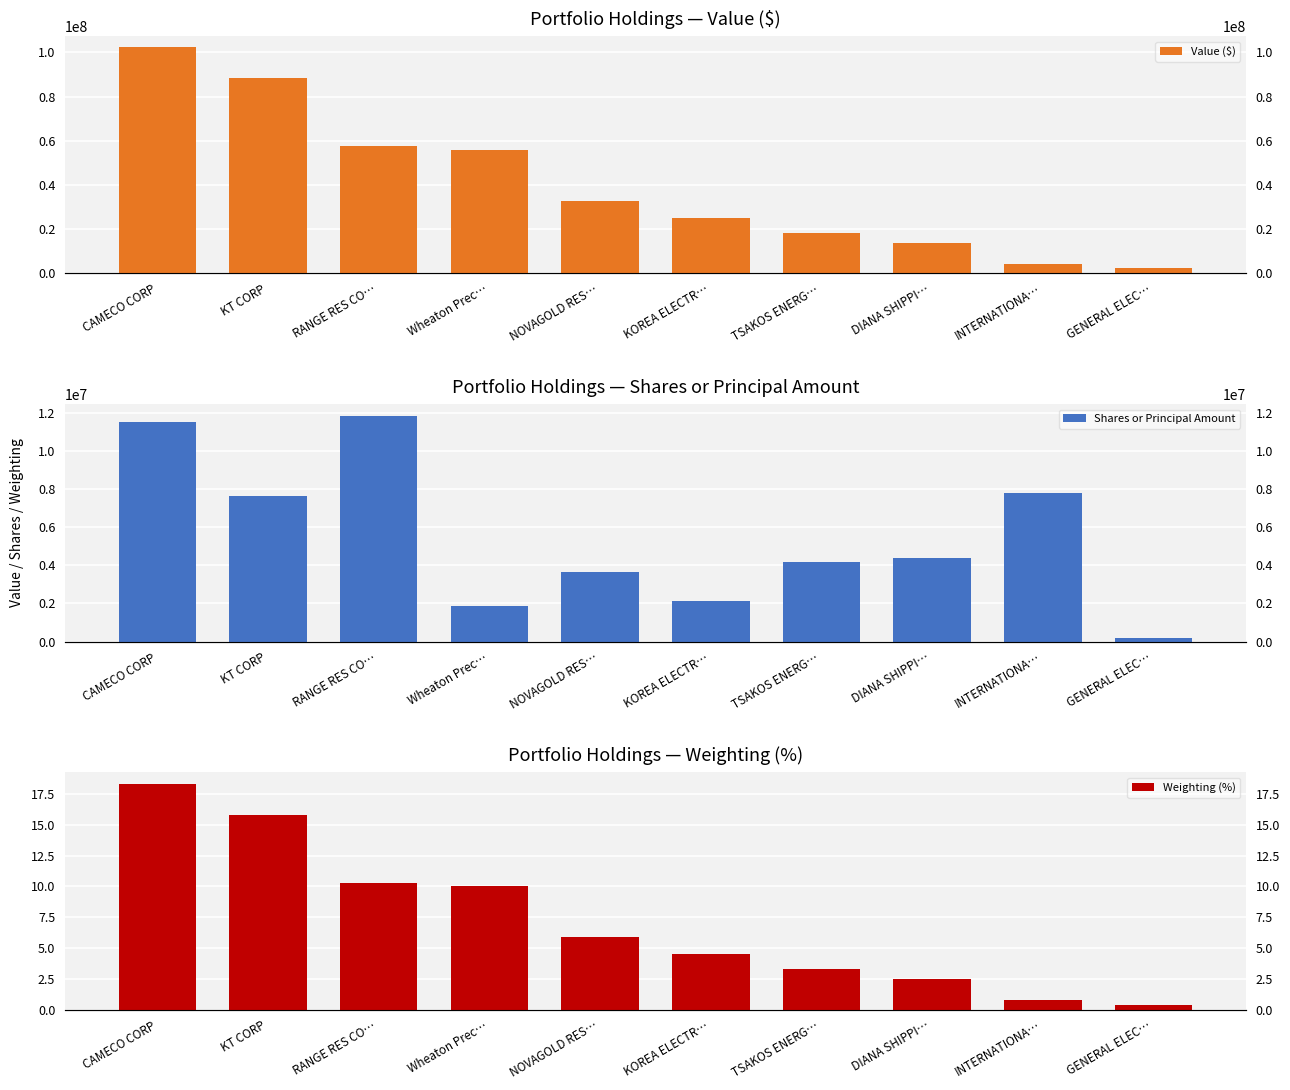

What is the value of the Weighting (%) bar at the 3rd from the left?

10.3